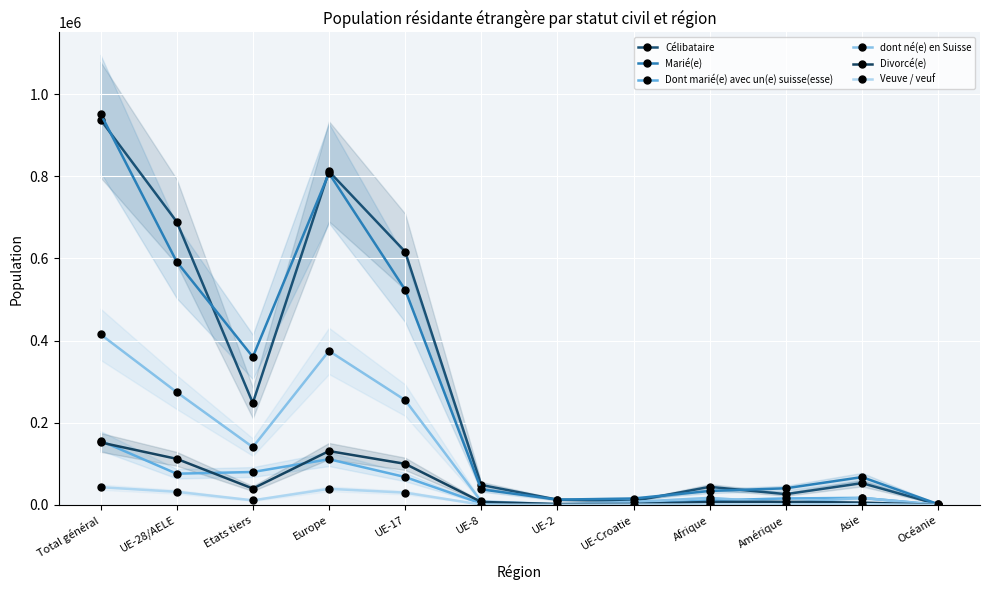

How many data points in Veuve / veuf are above 1900?

5